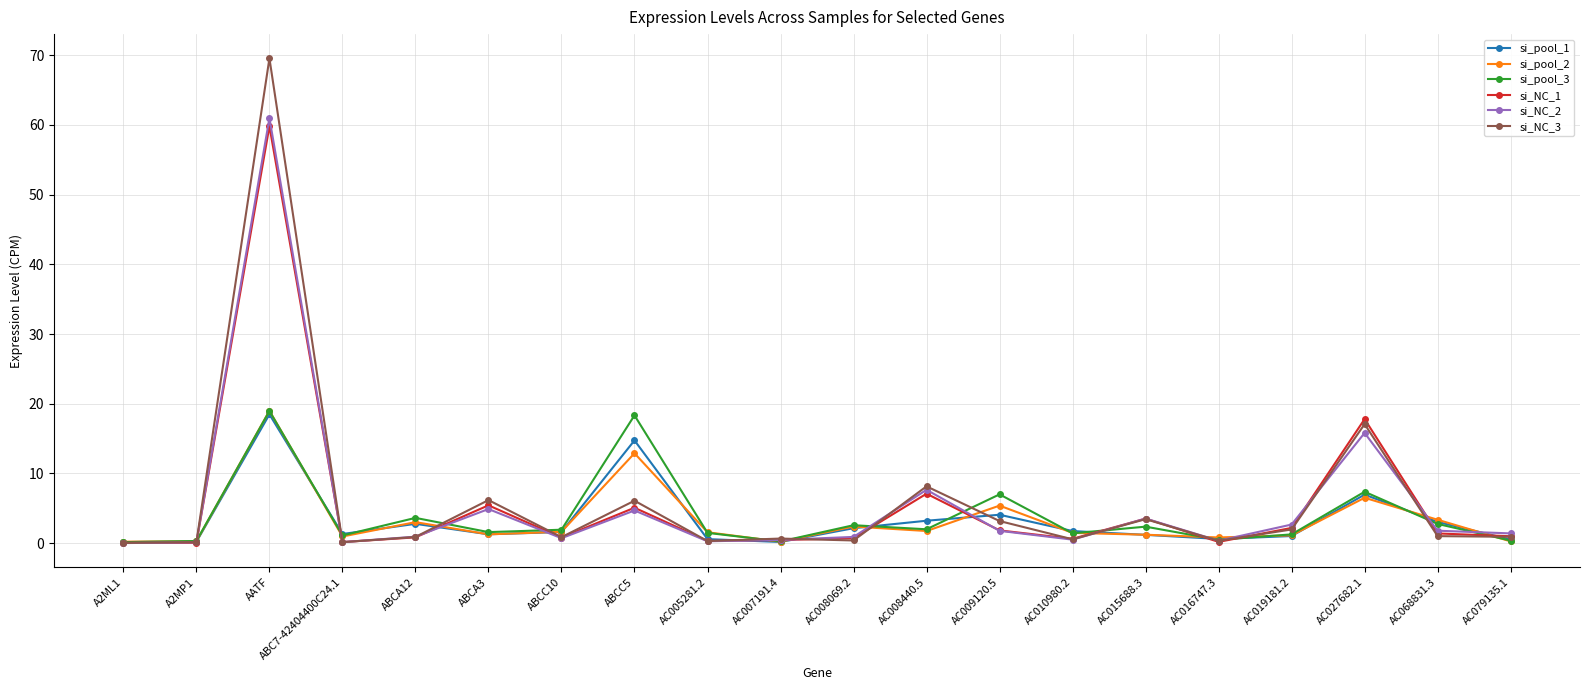

Is it true that si_NC_2 equals 23.6 at AC027682.1?

False